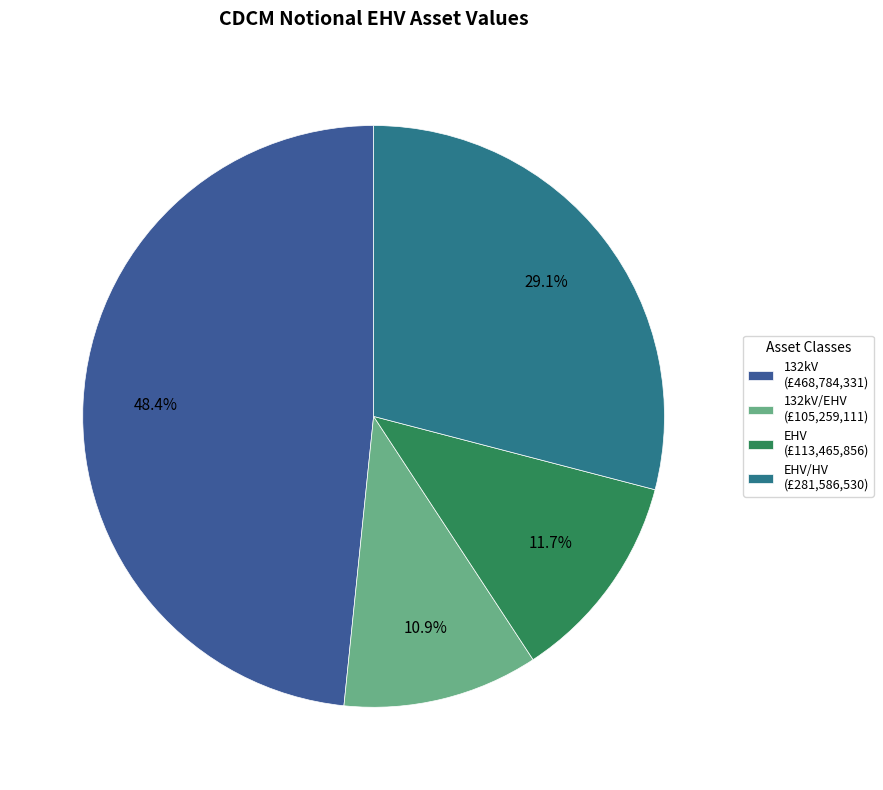

Which category has the smallest portion of the pie?

132kV/EHV (£105,259,111)